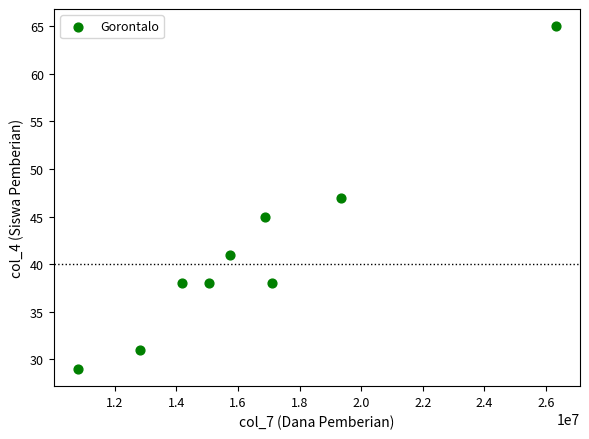

What is the average Y value?

41